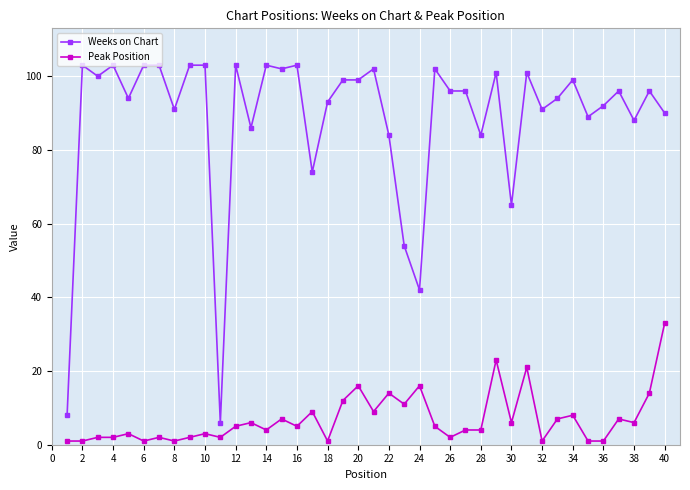

Which series has the widest spread of values?

Weeks on Chart